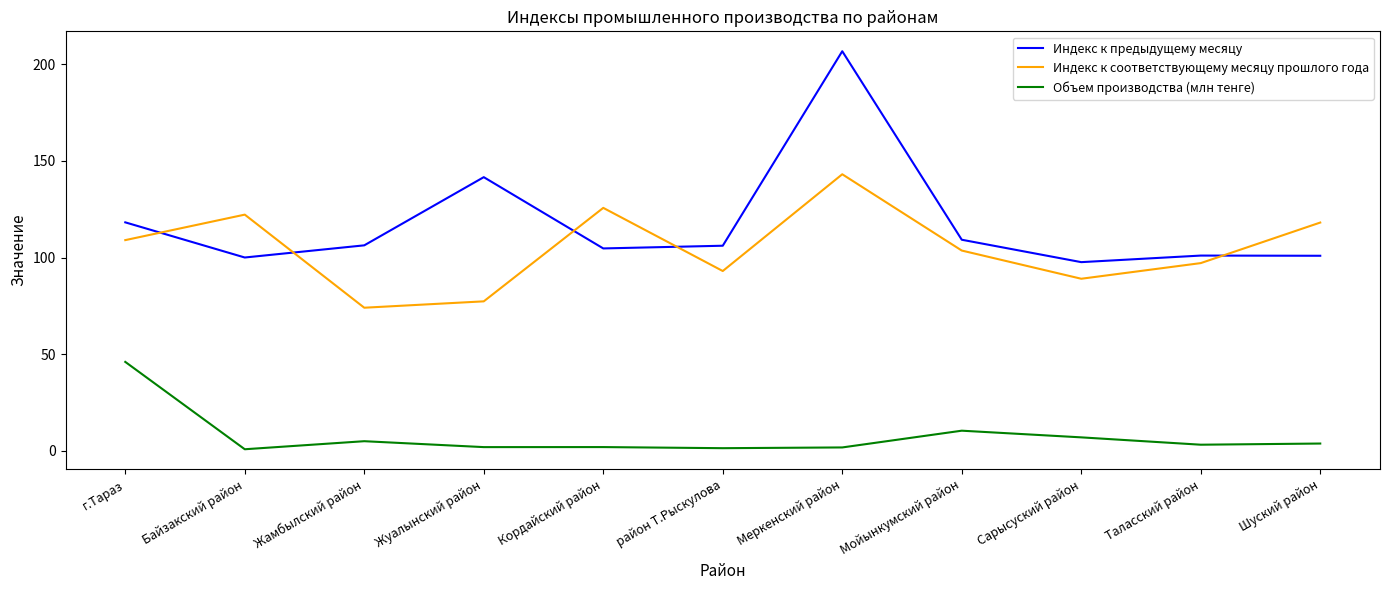

How many intersections are there between Индекс к соответствующему месяцу прошлого года and Индекс к предыдущему месяцу?

5